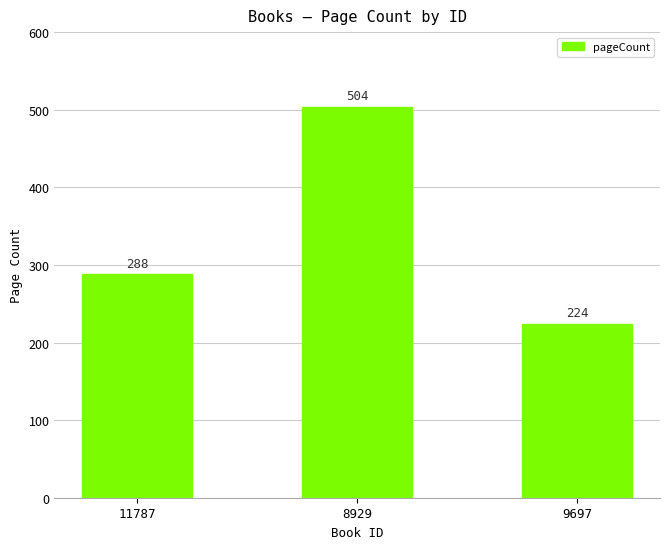

Approximately how many times larger is the value at 9697 compared to 8929?

0.4